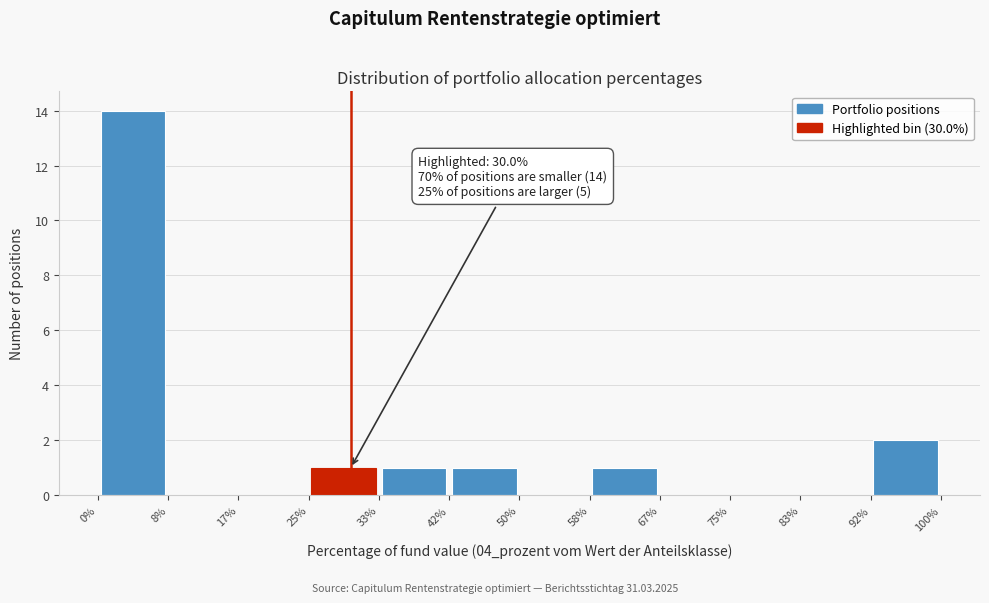

Over which range of the x-axis is the bar tallest?

0% to 8%